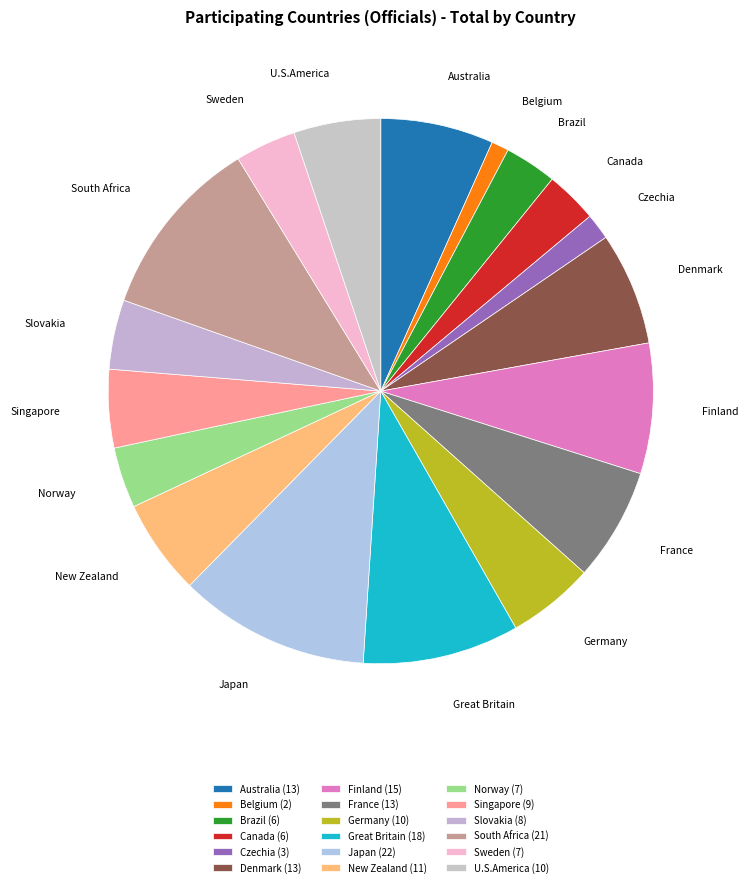

Is there a majority slice in this chart?

No